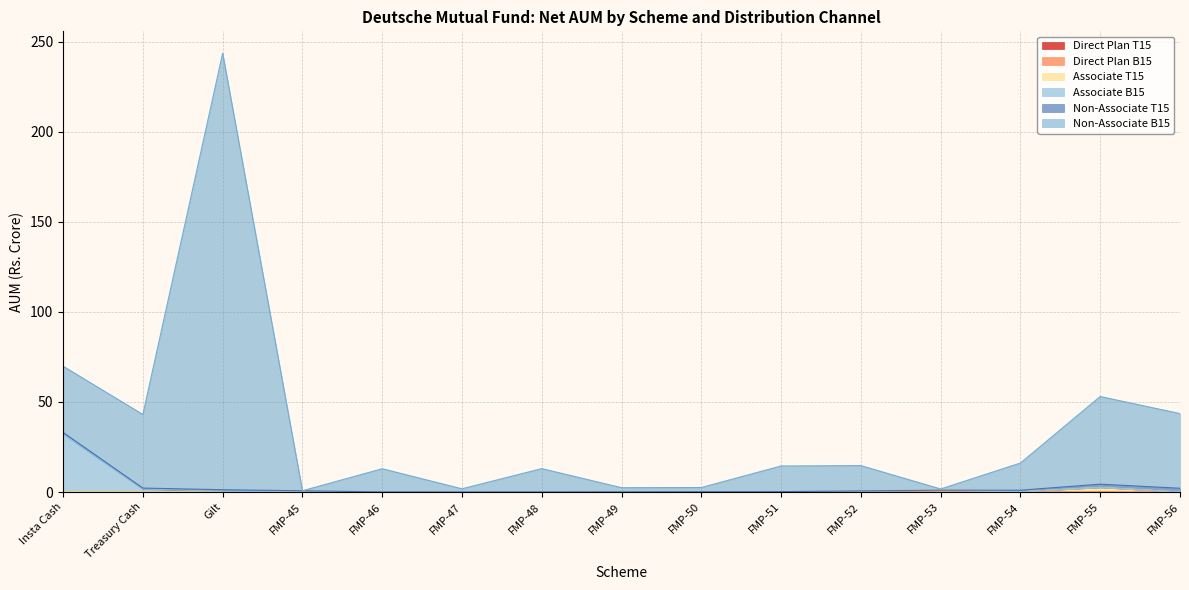

What is the label of the 6th point from the left?

FMP-47